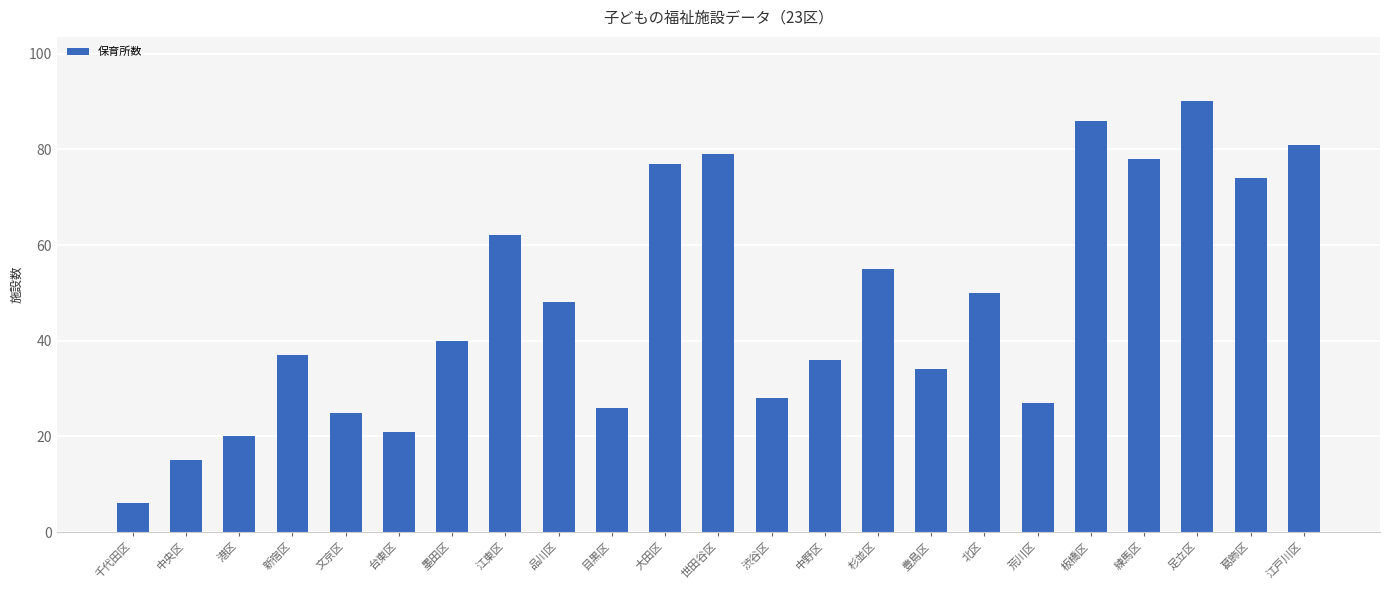

What is the difference between the values at 大田区 and 中野区?

41